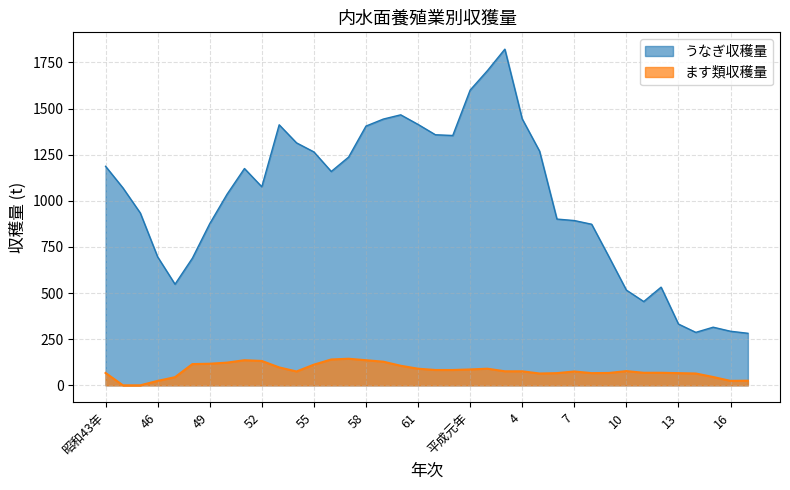

Does the chart have visible grid lines?

Yes